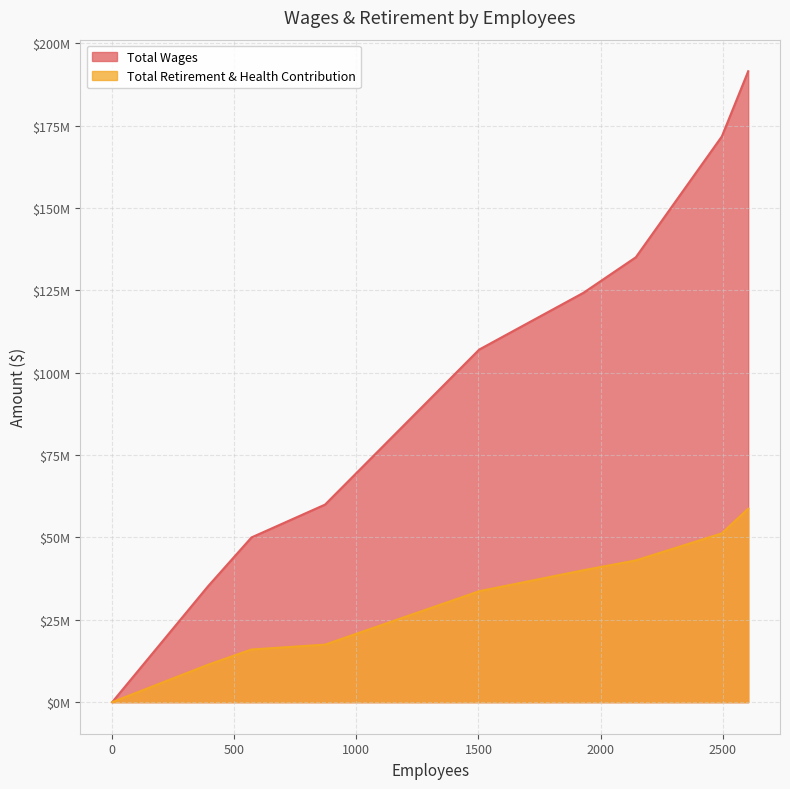

What are all the series names shown in the legend?

Total Wages, Total Retirement & Health Contribution